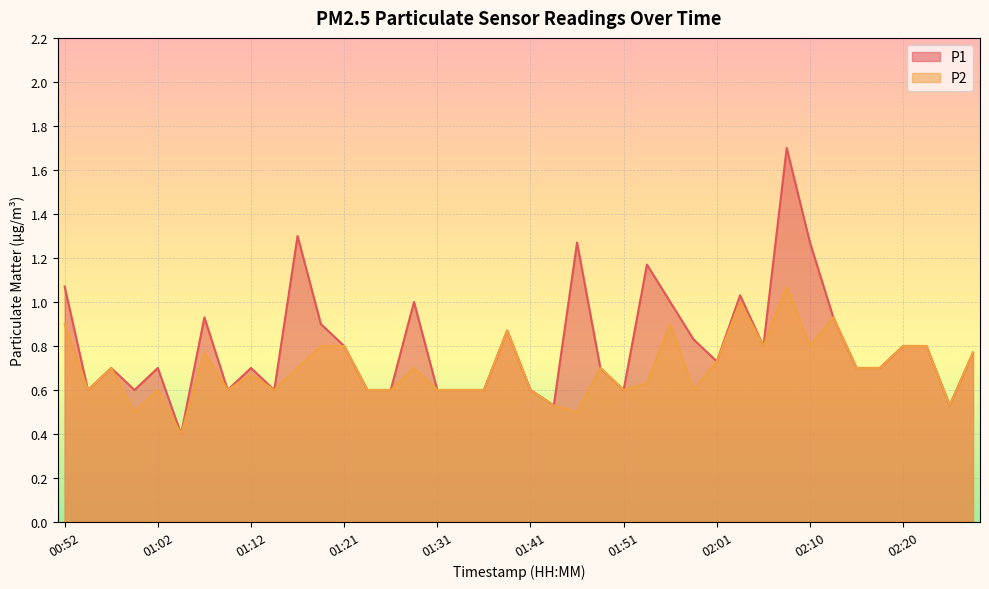

What position from the left is 01:31?

17